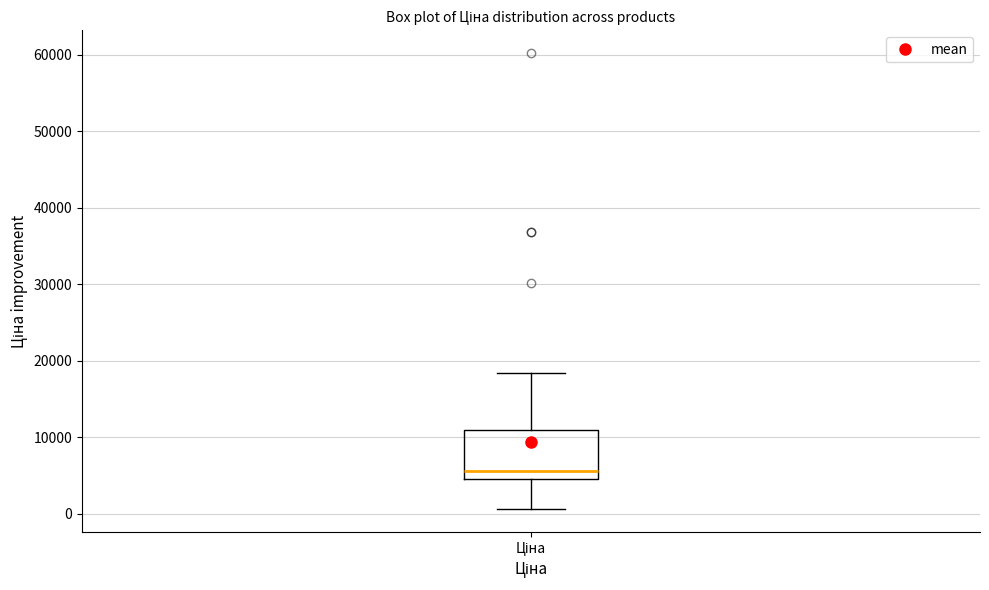

Transcribe this box plot: give where the median line is, the range the box spans, and where the two whiskers end, as read against the y-axis. The values are not printed on the chart, so give them approximately, as read against the axis.

median 6000, box 5000 to 11000, whiskers 1000 to 18000